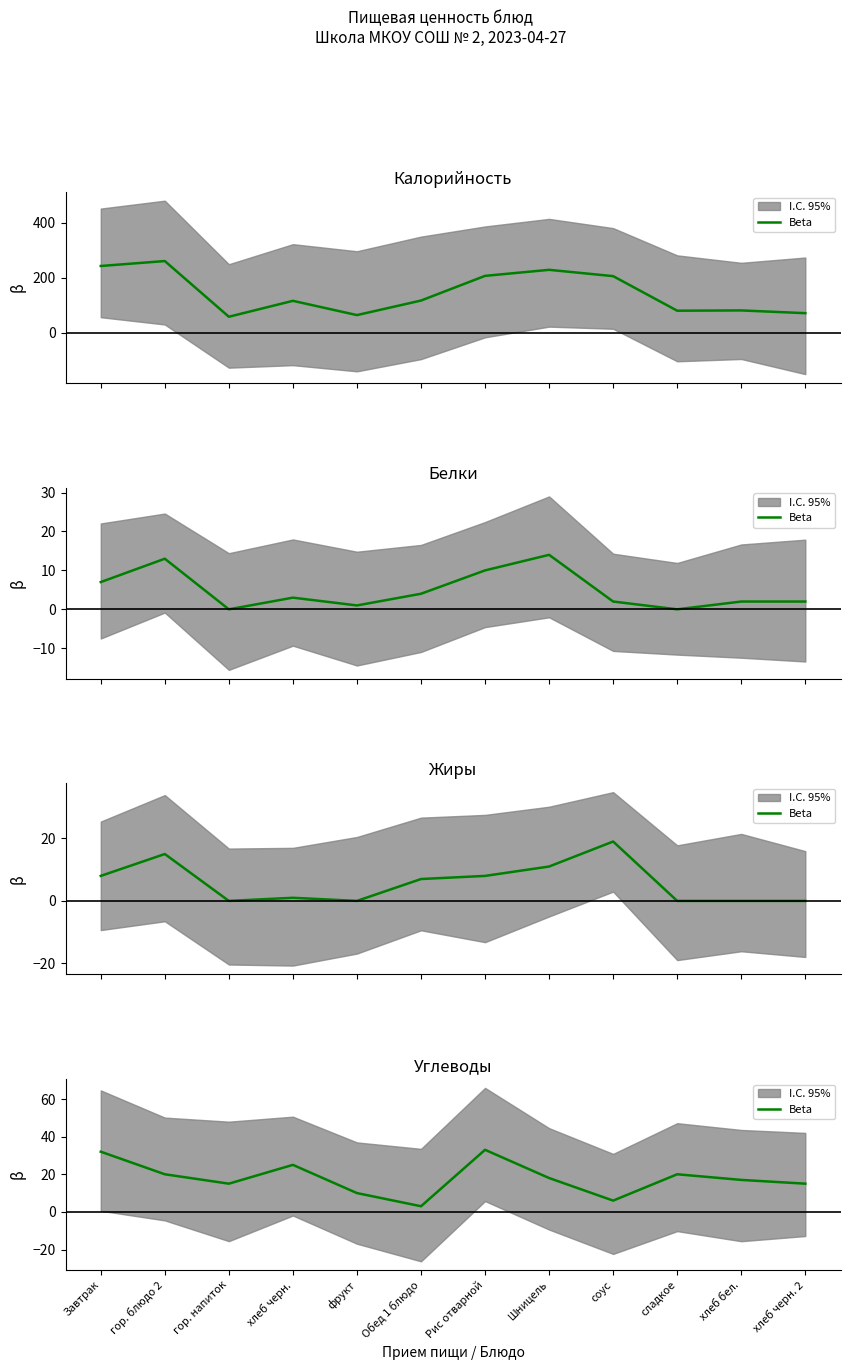

What is the difference between the values at хлеб черн. 2 and сладкое?

5